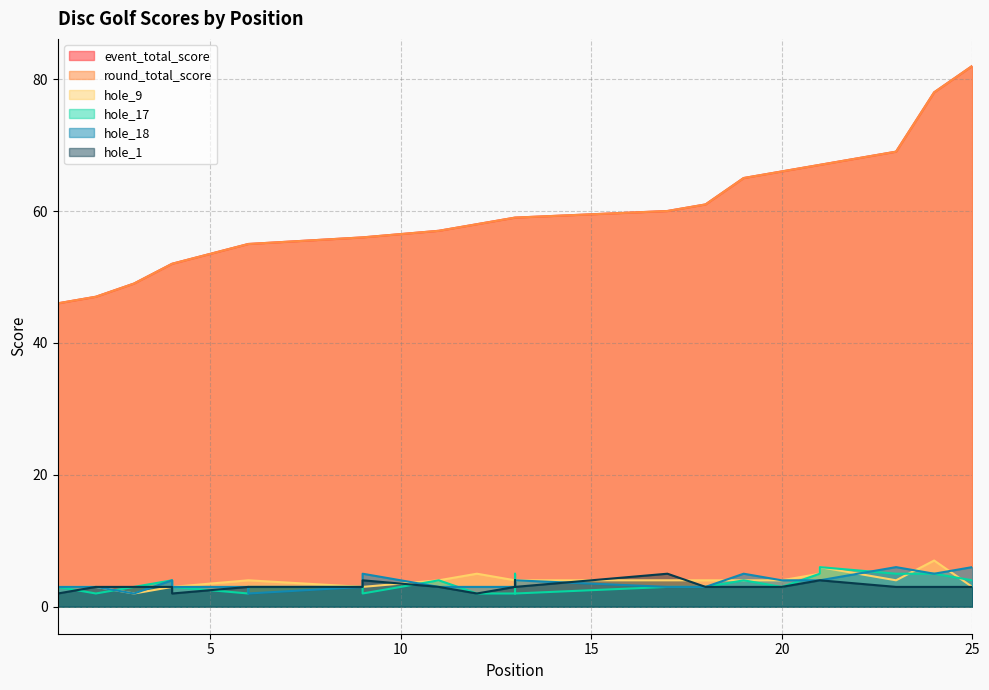

Rank the series at 24 from highest to lowest value.

event_total_score, round_total_score, hole_9, hole_17, hole_18, hole_1